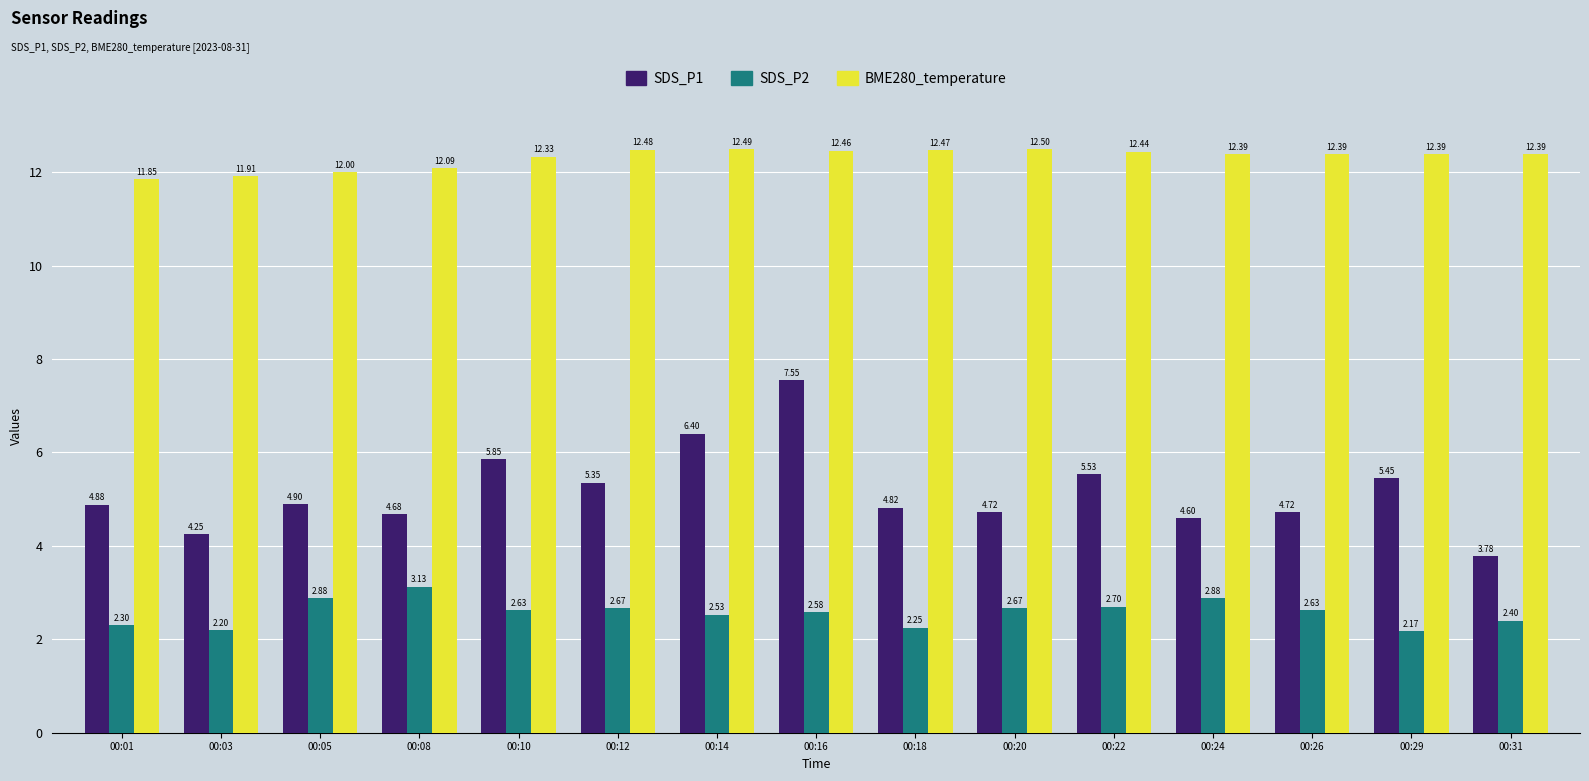

What is the sum of all SDS_P1 values?

77.5